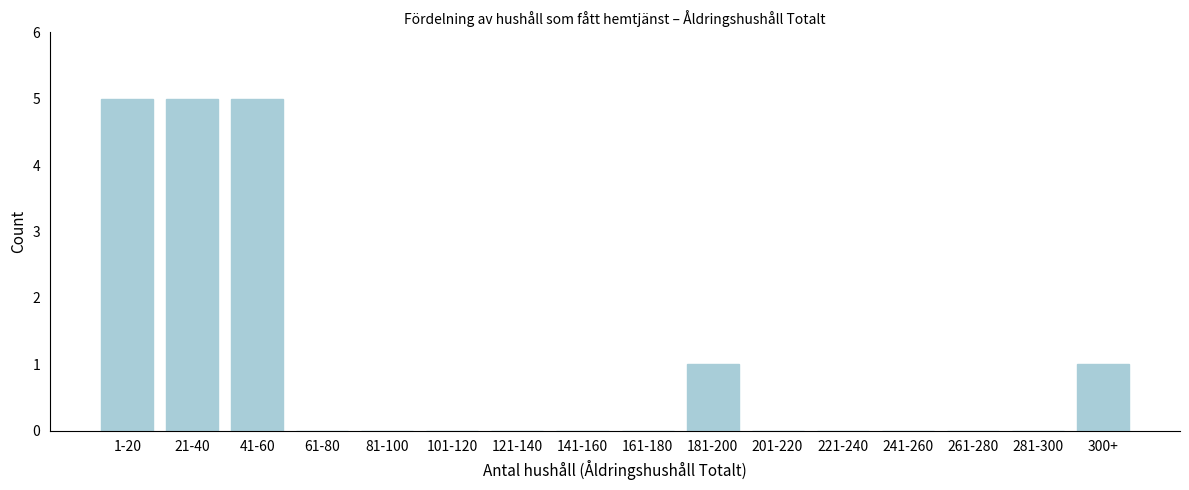

Reading left to right, transcribe all the data shown in this chart.

1-20=5	21-40=5	41-60=5	61-80=0	81-100=0	101-120=0	121-140=0	141-160=0	161-180=0	181-200=1	201-220=0	221-240=0	241-260=0	261-280=0	281-300=0	300+=1